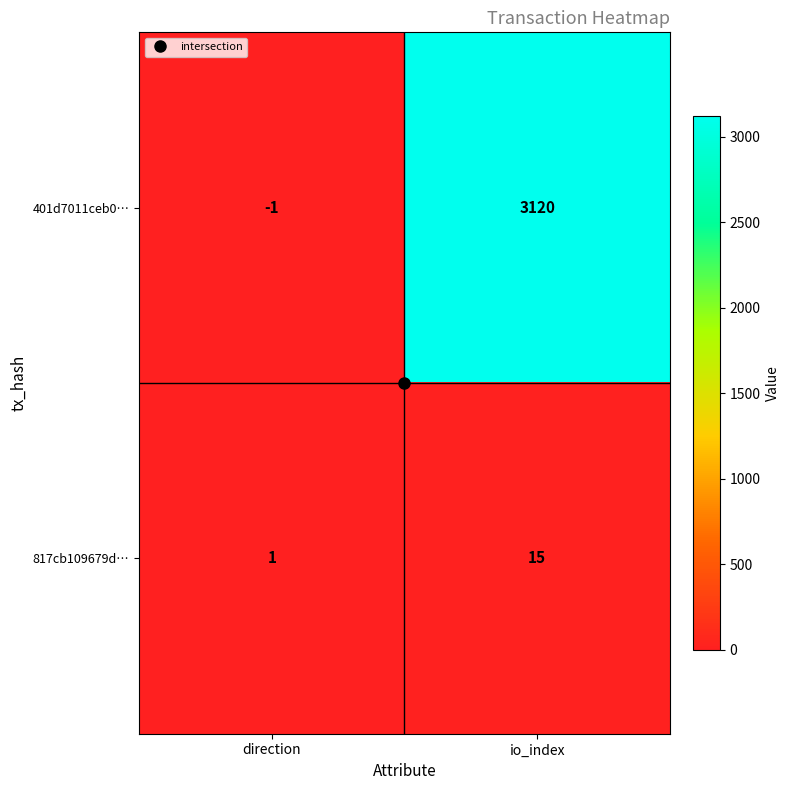

Which series changed the most between direction and io_index?

401d7011ceb0…